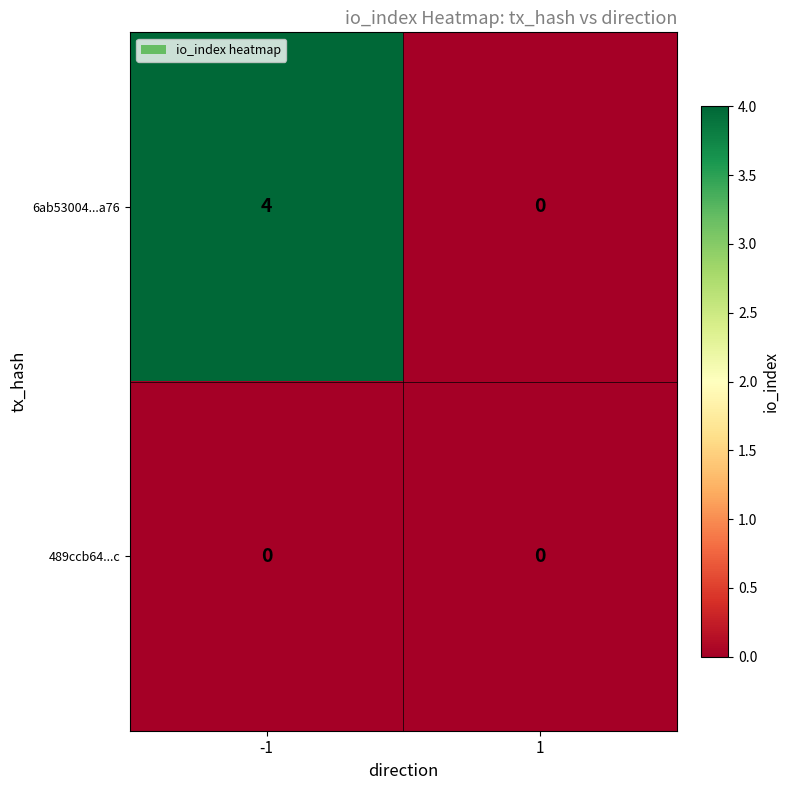

What is the highest value of the 6ab53004...a76 series?

4